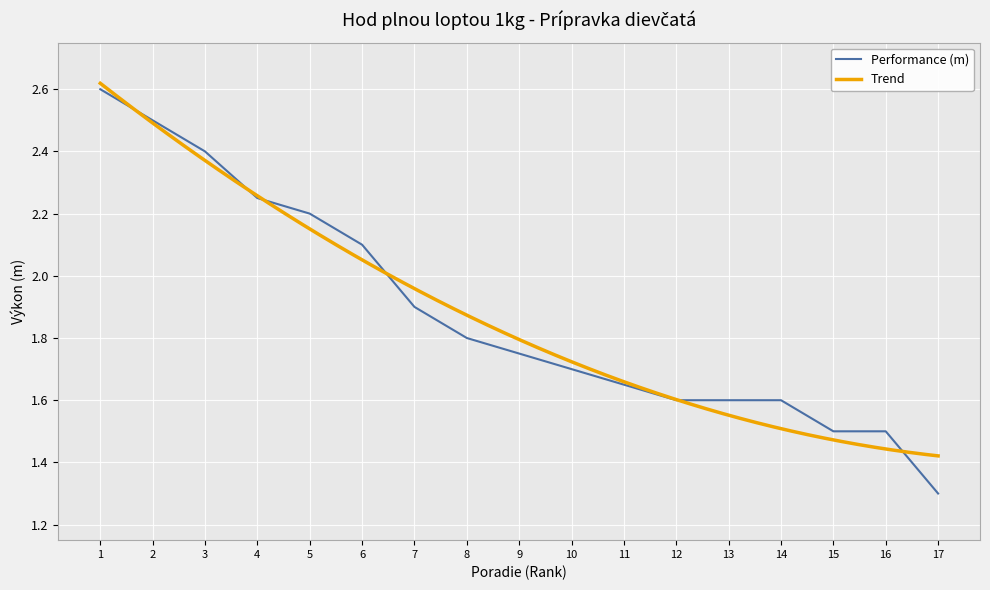

True or false: there are more than 2 points higher than both neighbors.

False